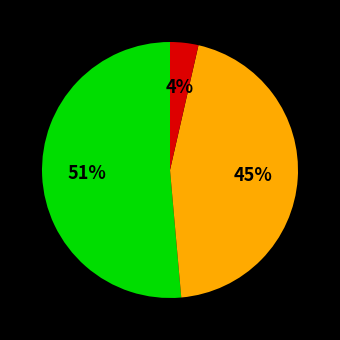

To the nearest percent, what is the average slice percentage?

33%